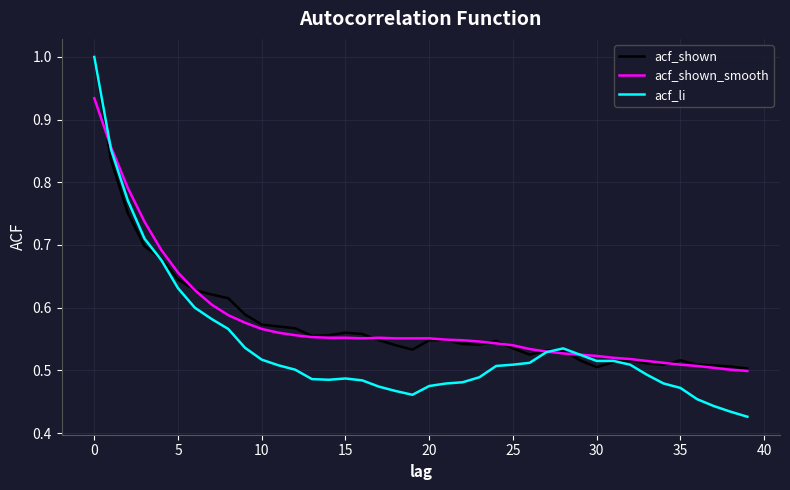

At how many categories does at least one series exceed 0?

40